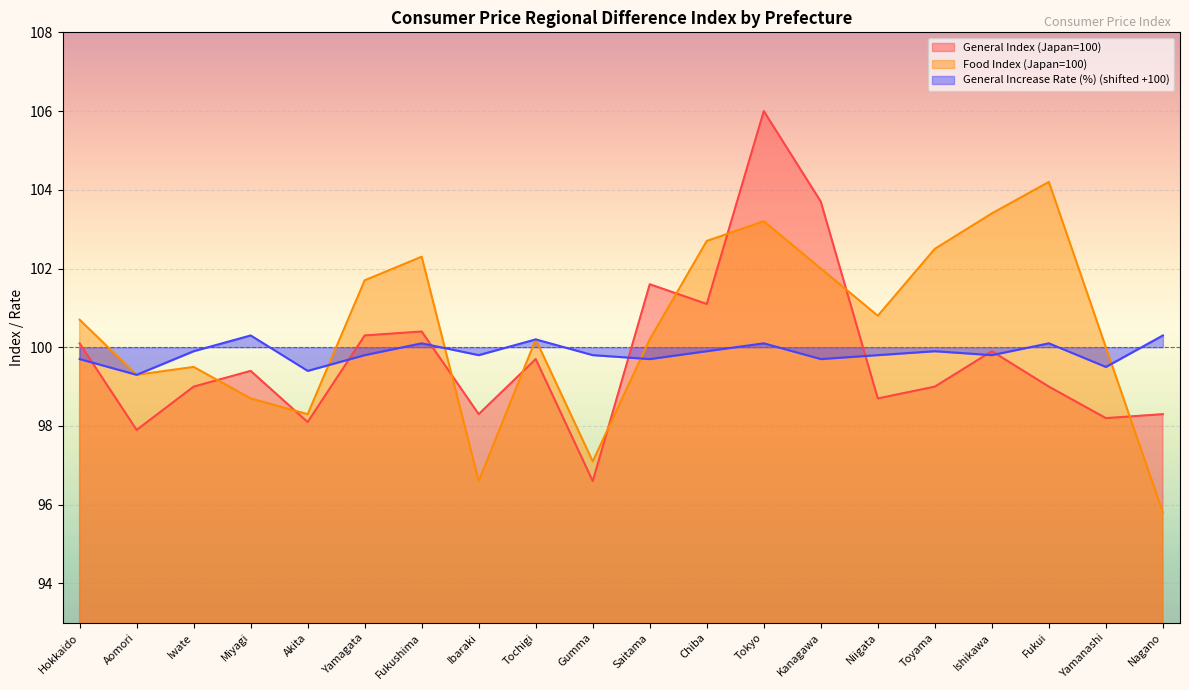

Where do General Increase Rate (%) and General Index (Japan=100) first cross each other?

Hokkaido and Aomori